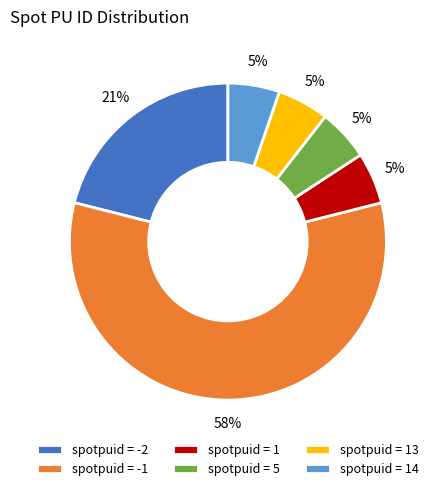

Is the sum of spotpuid = -1 and spotpuid = 5 greater than half?

Yes